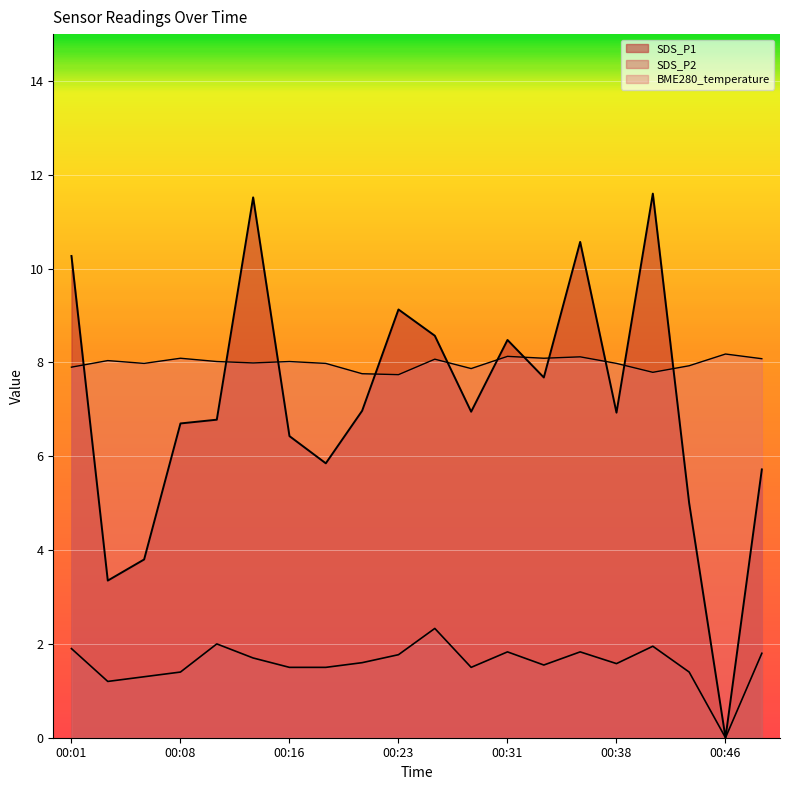

The value of SDS_P1 at 00:14 is 11.5. True or false?

True